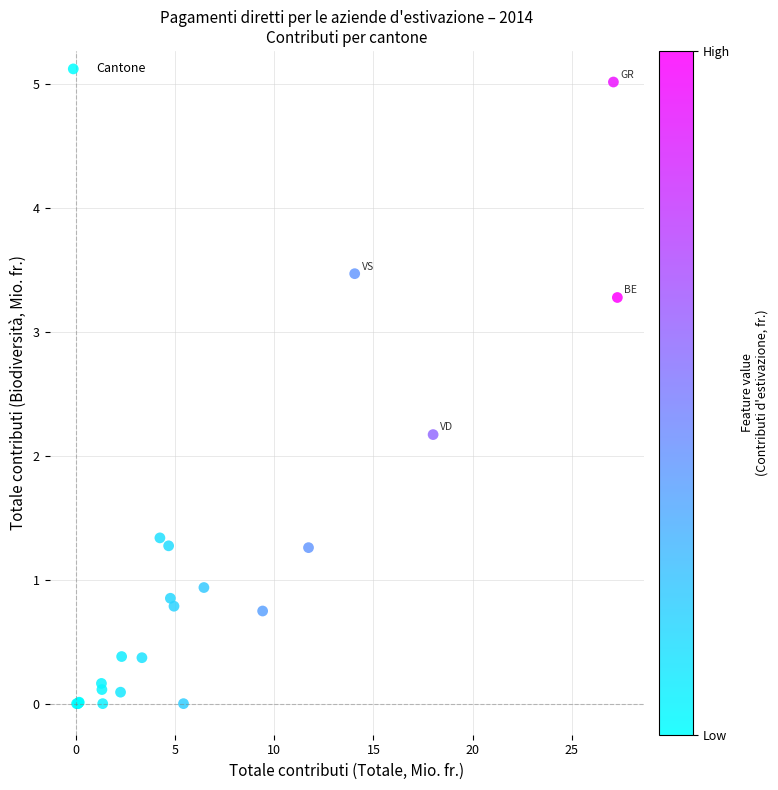

What Y value in the scatter plot is closest to 2?

2.2